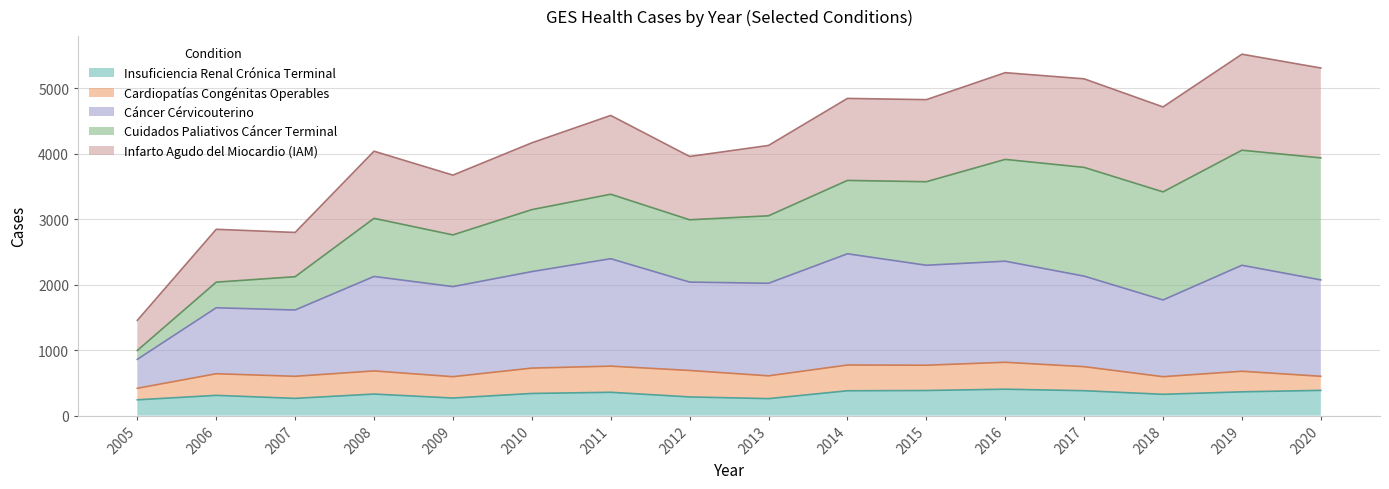

What is the maximum value for Insuficiencia Renal Crónica Terminal?

403